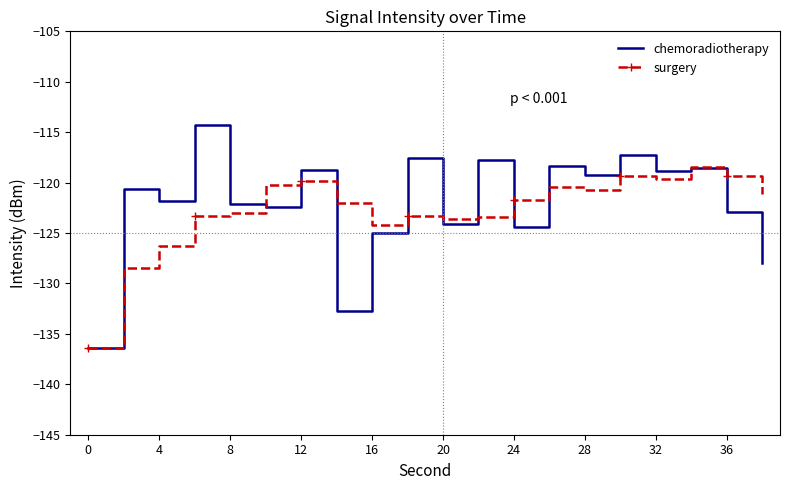

What is the minimum value shown in the chart?

-136.4